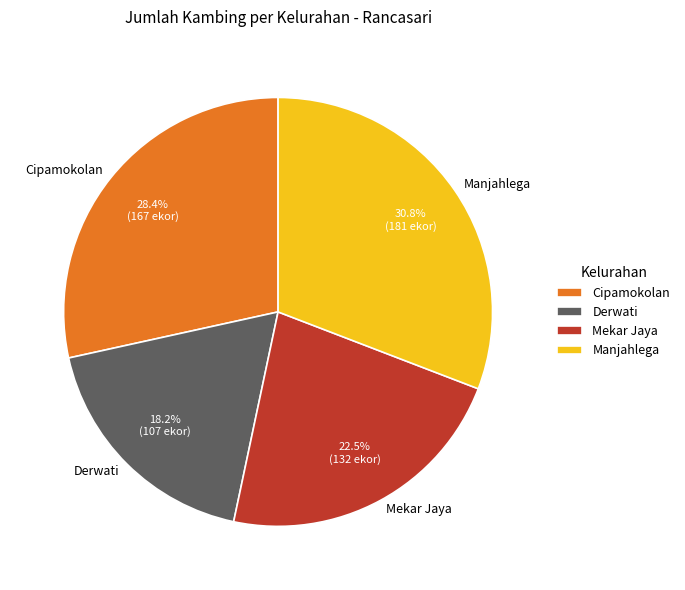

Which category has the biggest portion of the pie?

Manjahlega